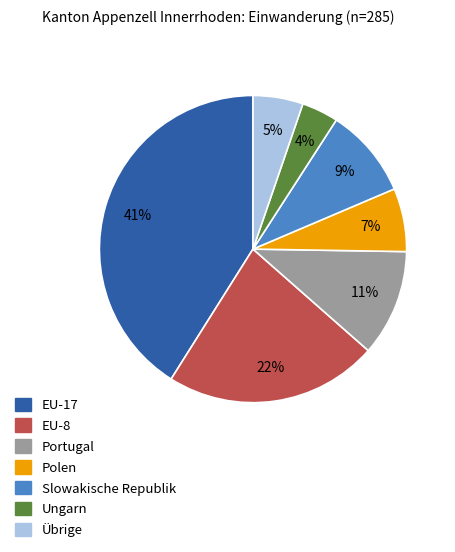

Is there any slice that represents more than half of the pie?

No